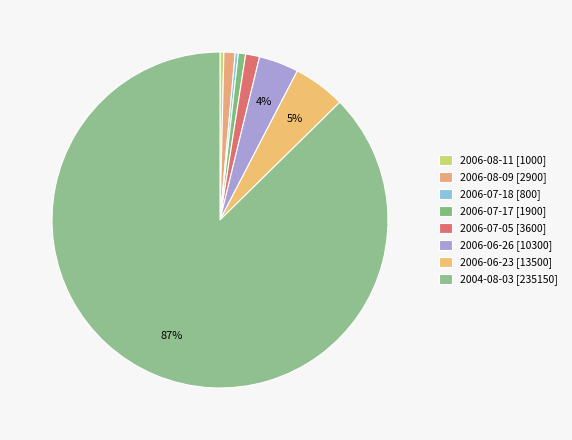

How many slices are in this pie chart?

8